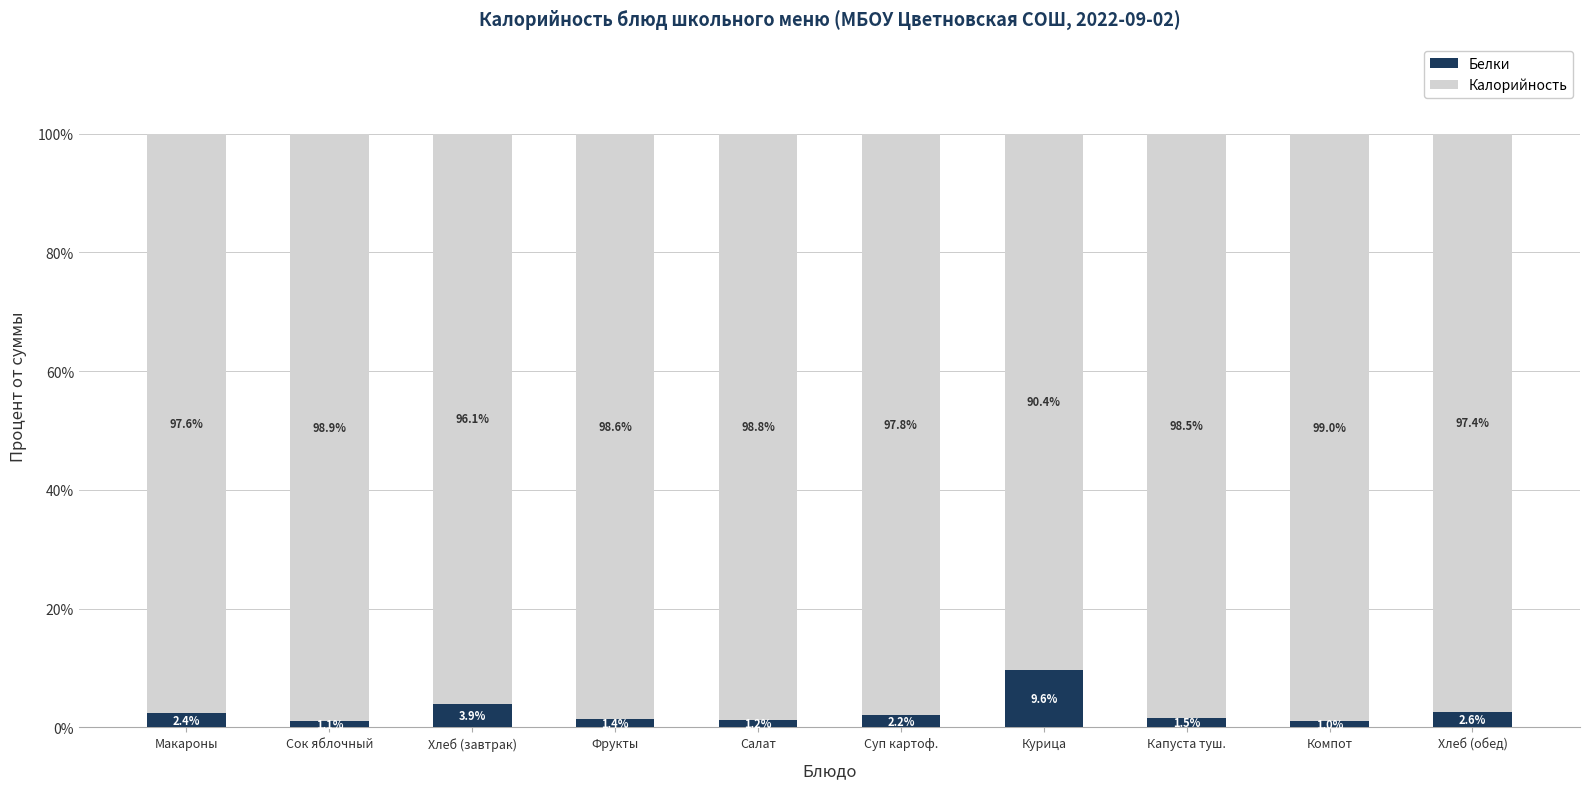

True or false: Белки has a value of 2.2 at Суп картоф..

True